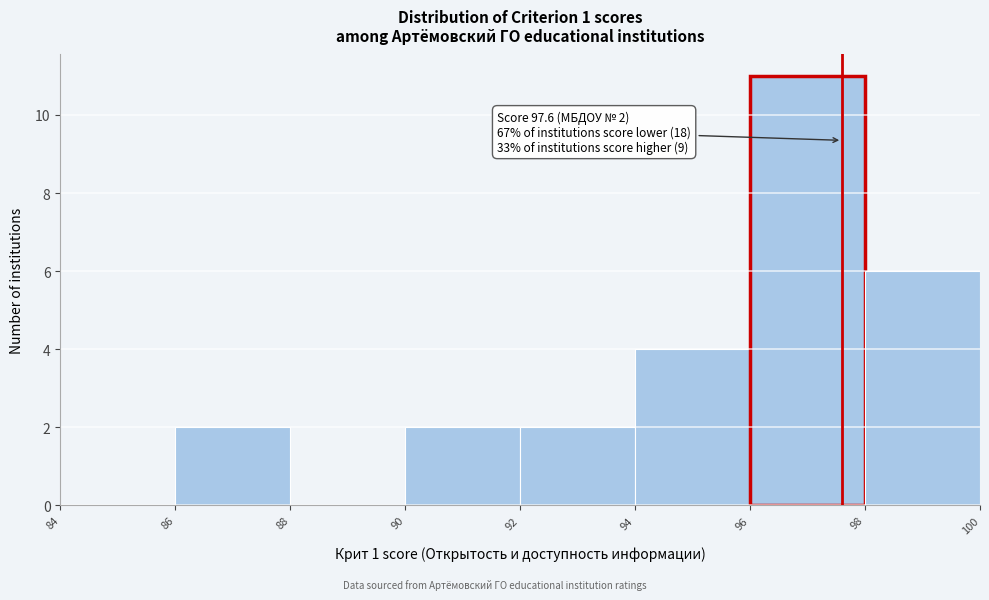

Which range on the x-axis has the tallest bar?

96 to 98